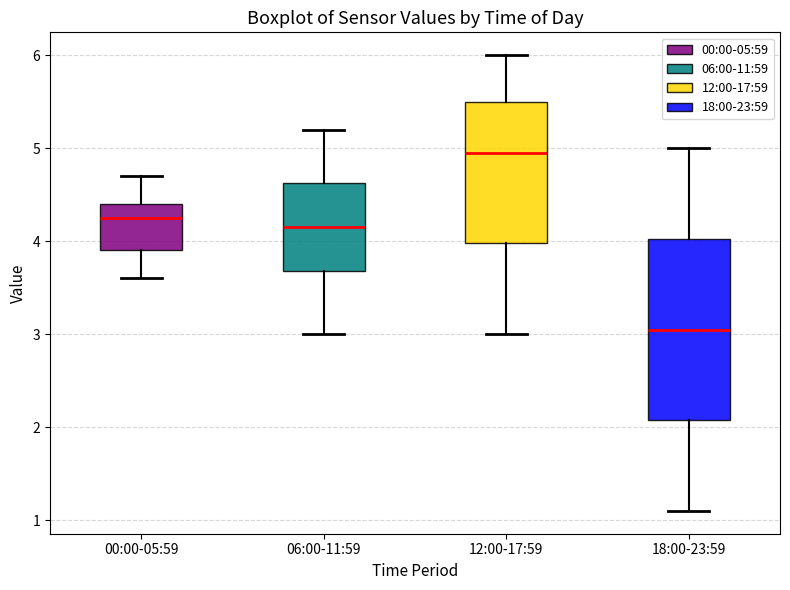

Comparing the boxes themselves (not the whiskers), which one is the tallest?

18:00-23:59